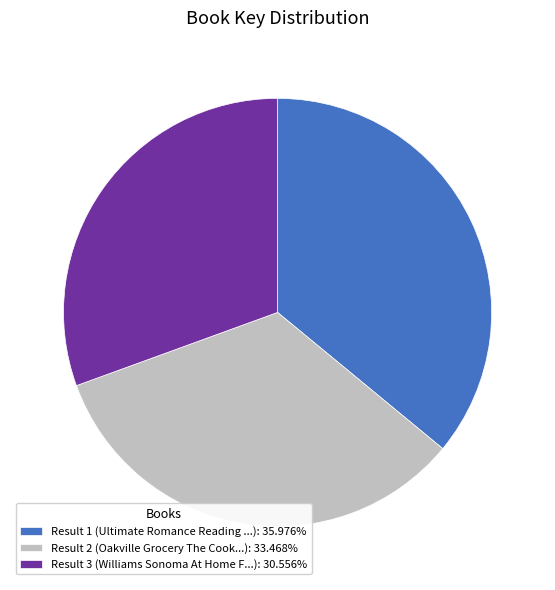

Approximately how many times larger is the value at Result 1 (Ultimate Romance Reading ...): 35.976% compared to Result 3 (Williams Sonoma At Home F...): 30.556%?

1.2